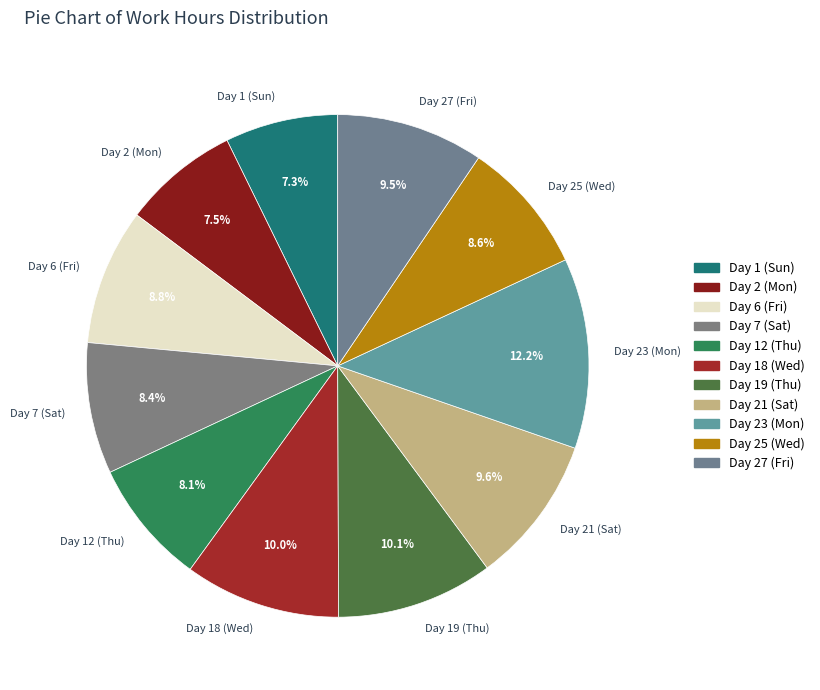

To the nearest percent, what is the average slice percentage?

9%